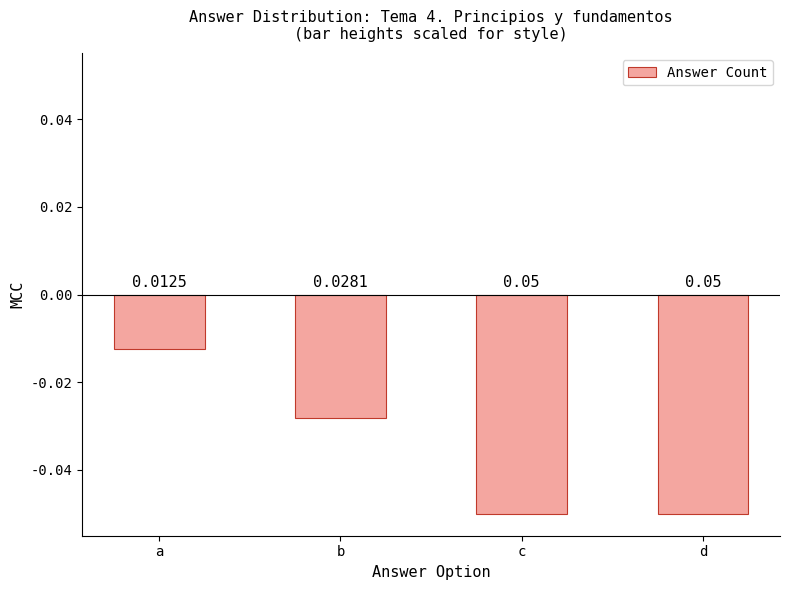

Where is the data nearest to the value 0?

a